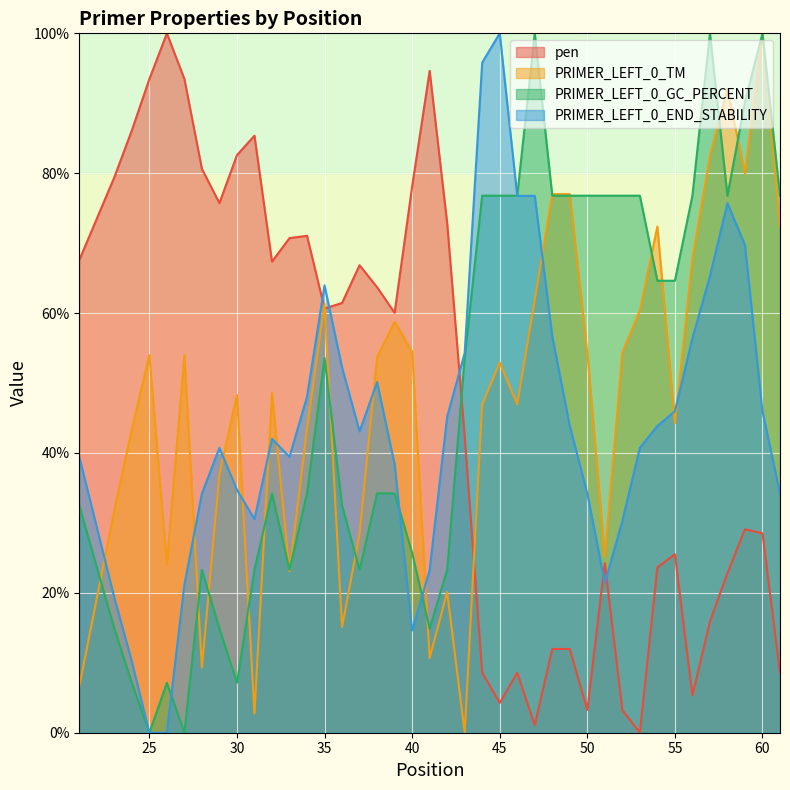

Which category has the highest value in the PRIMER_LEFT_0_END_STABILITY series?

45